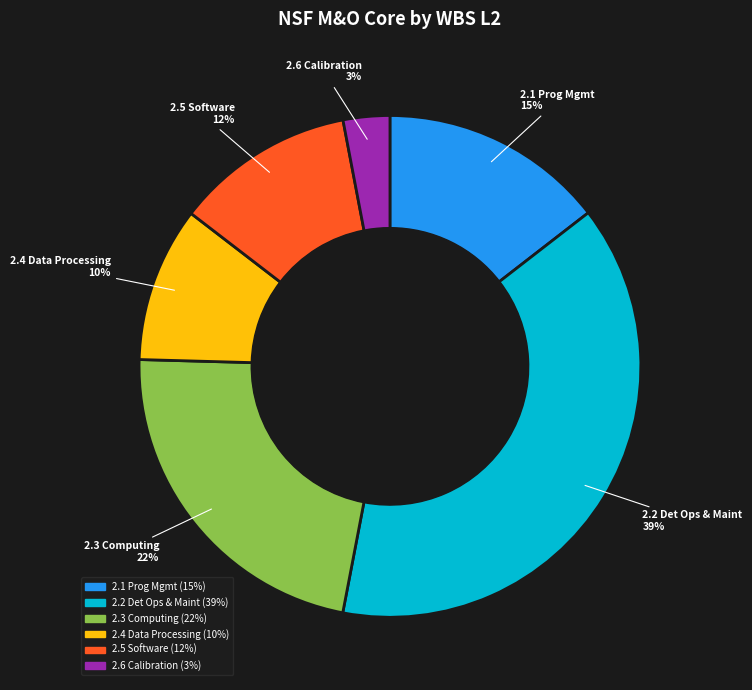

Is there any slice that represents more than half of the pie?

No